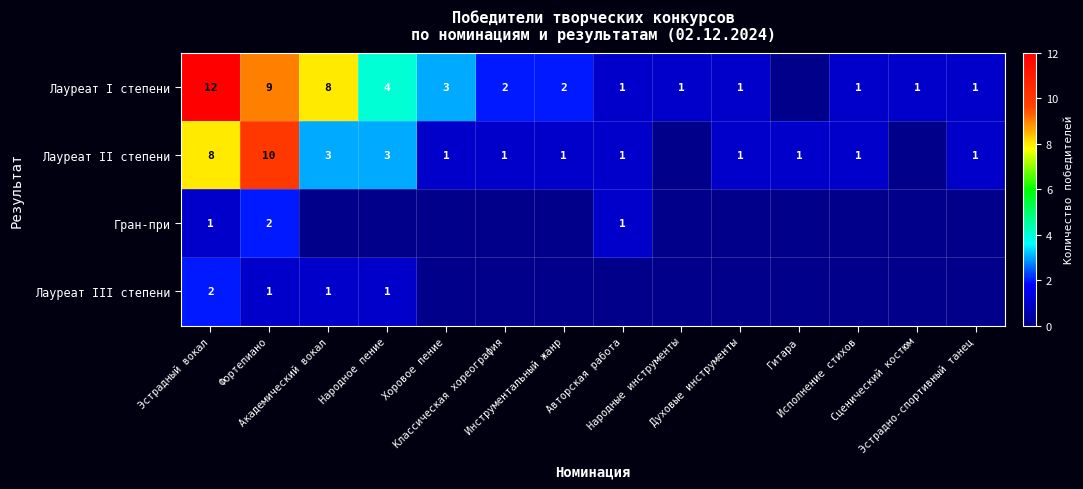

What is the difference between the maximum and second lowest values in the Гран-при series?

2